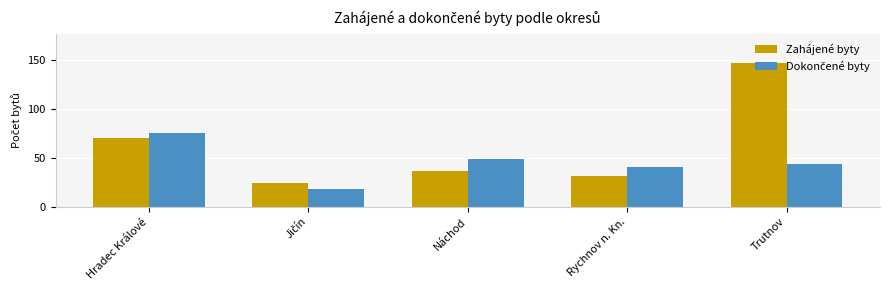

What is the average value of the Zahájené byty series?

62